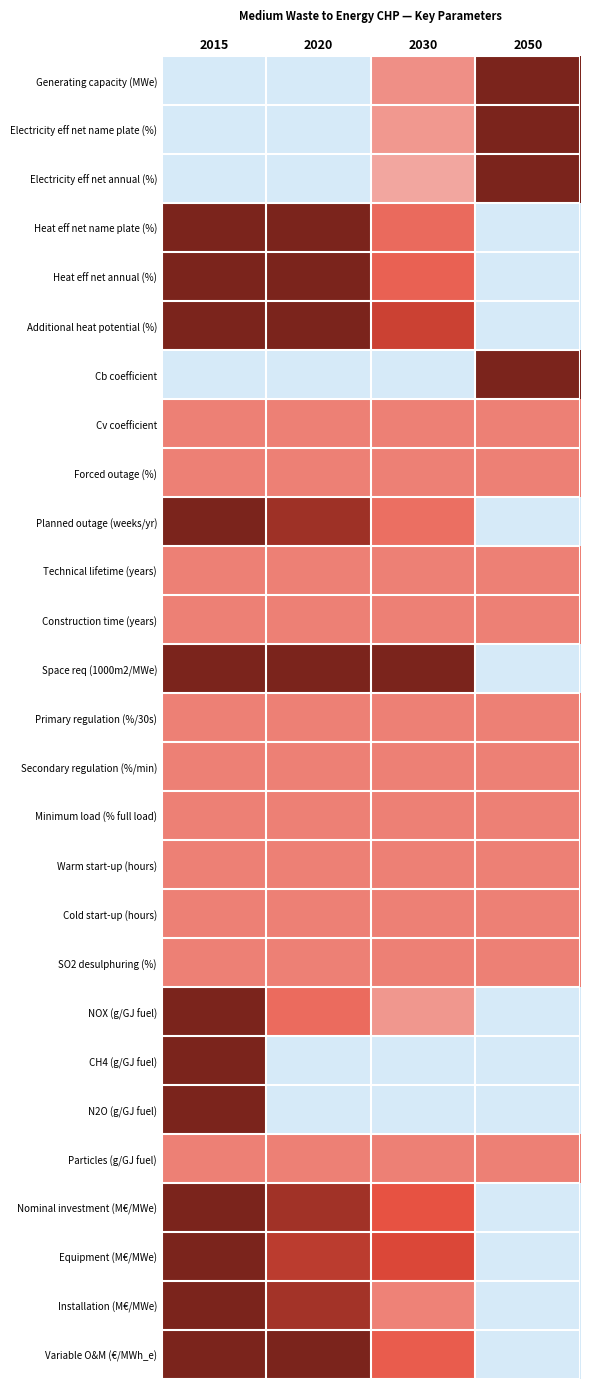

Reading left to right, transcribe all the data shown in this chart.

Generating capacity (MWe): 2015=0.0	2020=0.0	2030=0.5	2050=1.0
Electricity eff net name plate (%): 2015=0.0	2020=0.0	2030=0.4	2050=1.0
Electricity eff net annual (%): 2015=0.0	2020=0.0	2030=0.4	2050=1.0
Heat eff net name plate (%): 2015=1.0	2020=1.0	2030=0.6	2050=0.0
Heat eff net annual (%): 2015=1.0	2020=1.0	2030=0.6	2050=0.0
Additional heat potential (%): 2015=1.0	2020=1.0	2030=0.8	2050=0.0
Cb coefficient: 2015=0.0	2020=0.0	2030=0.0	2050=1.0
Cv coefficient: 2015=0.5	2020=0.5	2030=0.5	2050=0.5
Forced outage (%): 2015=0.5	2020=0.5	2030=0.5	2050=0.5
Planned outage (weeks/yr): 2015=1.0	2020=0.9	2030=0.6	2050=0.0
Technical lifetime (years): 2015=0.5	2020=0.5	2030=0.5	2050=0.5
Construction time (years): 2015=0.5	2020=0.5	2030=0.5	2050=0.5
Space req (1000m2/MWe): 2015=1.0	2020=1.0	2030=1.0	2050=0.0
Primary regulation (%/30s): 2015=0.5	2020=0.5	2030=0.5	2050=0.5
Secondary regulation (%/min): 2015=0.5	2020=0.5	2030=0.5	2050=0.5
Minimum load (% full load): 2015=0.5	2020=0.5	2030=0.5	2050=0.5
Warm start-up (hours): 2015=0.5	2020=0.5	2030=0.5	2050=0.5
Cold start-up (hours): 2015=0.5	2020=0.5	2030=0.5	2050=0.5
SO2 desulphuring (%): 2015=0.5	2020=0.5	2030=0.5	2050=0.5
NOX (g/GJ fuel): 2015=1.0	2020=0.6	2030=0.4	2050=0.0
CH4 (g/GJ fuel): 2015=1.0	2020=0.0	2030=0.0	2050=0.0
N2O (g/GJ fuel): 2015=1.0	2020=0.0	2030=0.0	2050=0.0
Particles (g/GJ fuel): 2015=0.5	2020=0.5	2030=0.5	2050=0.5
Nominal investment (M€/MWe): 2015=1.0	2020=0.9	2030=0.6	2050=0.0
Equipment (M€/MWe): 2015=1.0	2020=0.8	2030=0.7	2050=0.0
Installation (M€/MWe): 2015=1.0	2020=0.9	2030=0.5	2050=0.0
Variable O&M (€/MWh_e): 2015=1.0	2020=1.0	2030=0.6	2050=0.0